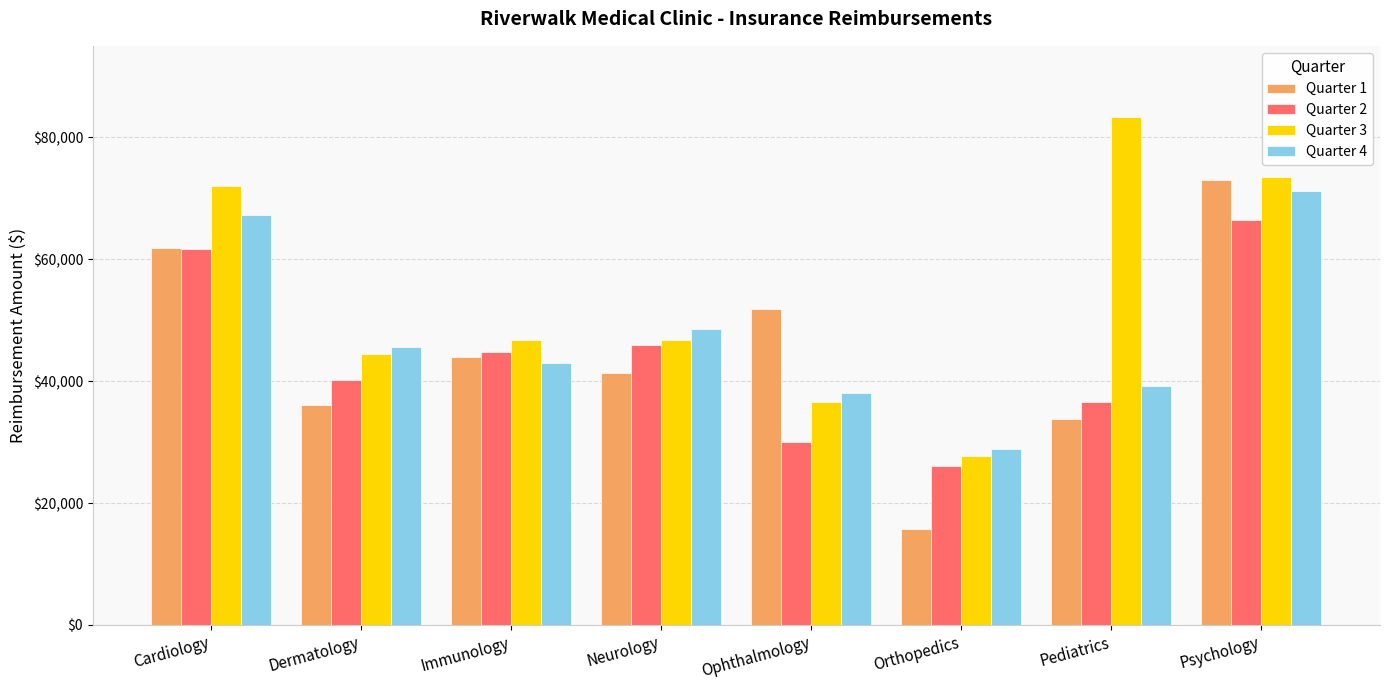

How many bars are there in each group?

4